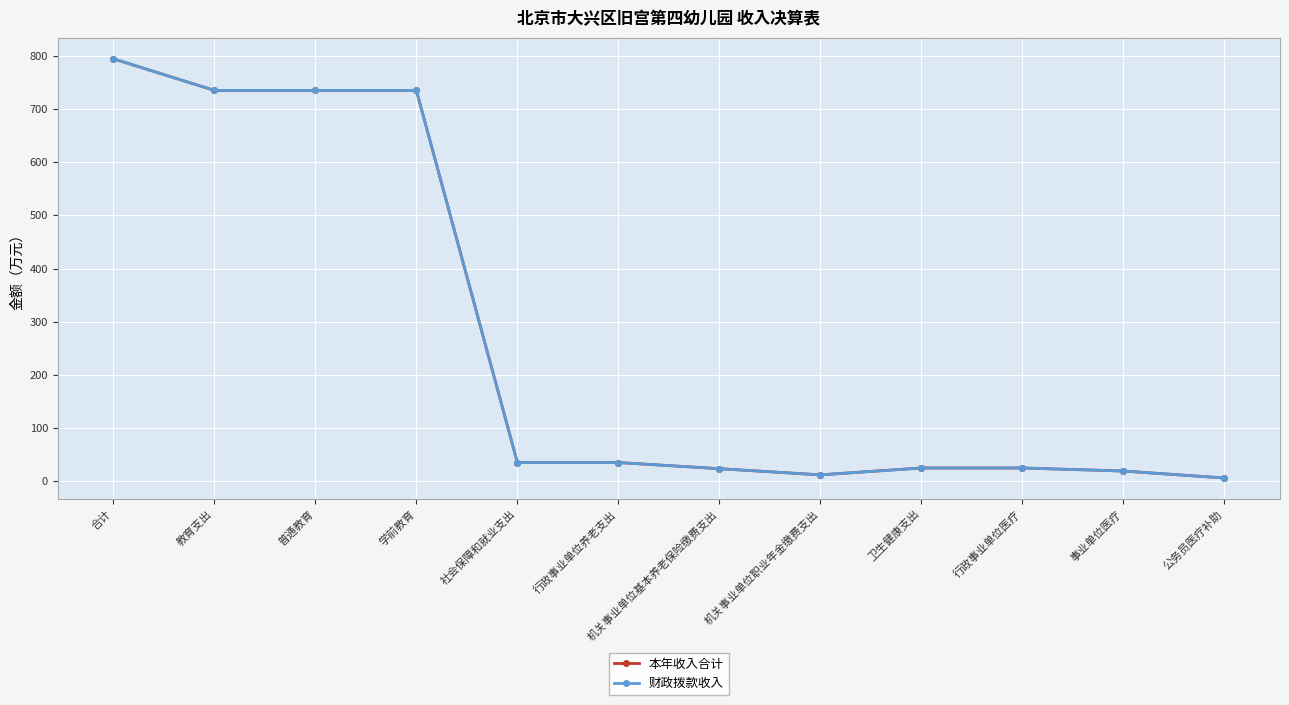

Does the chart have visible grid lines?

Yes